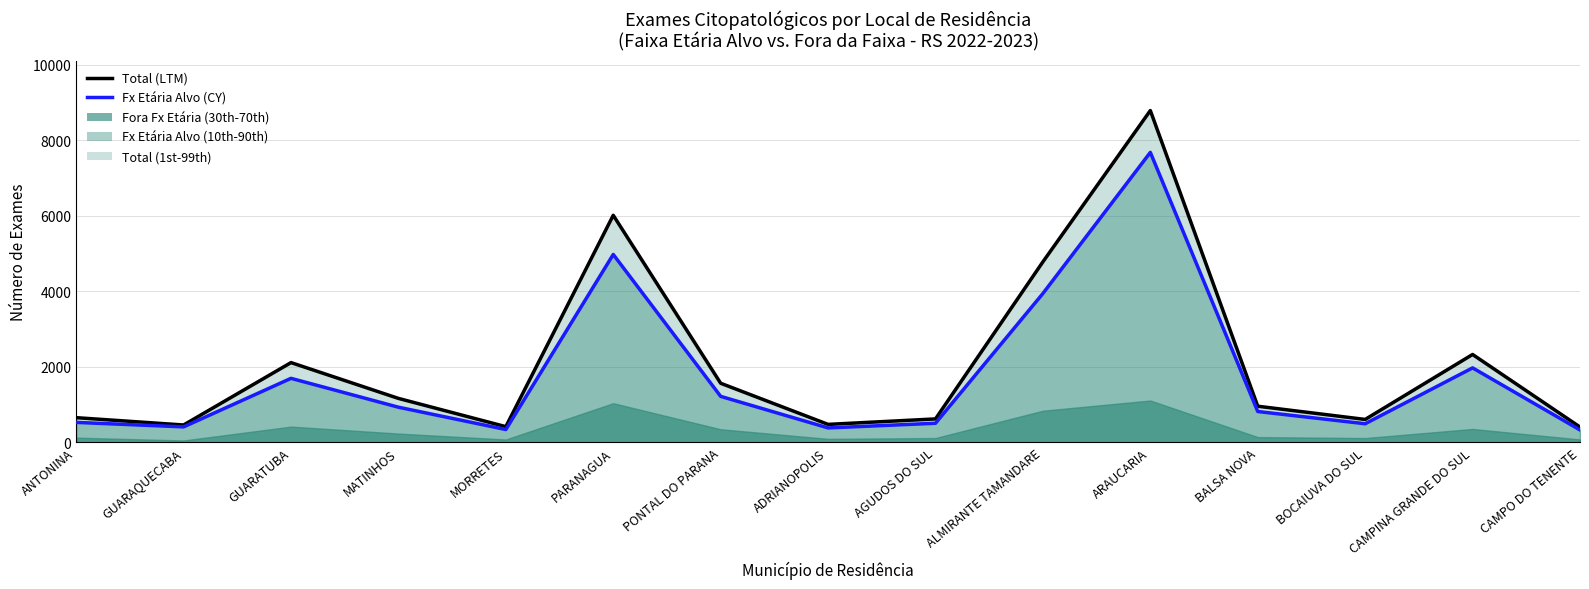

Rank the series by their maximum value, from highest to lowest.

Total (LTM), Fx Etária Alvo (CY)